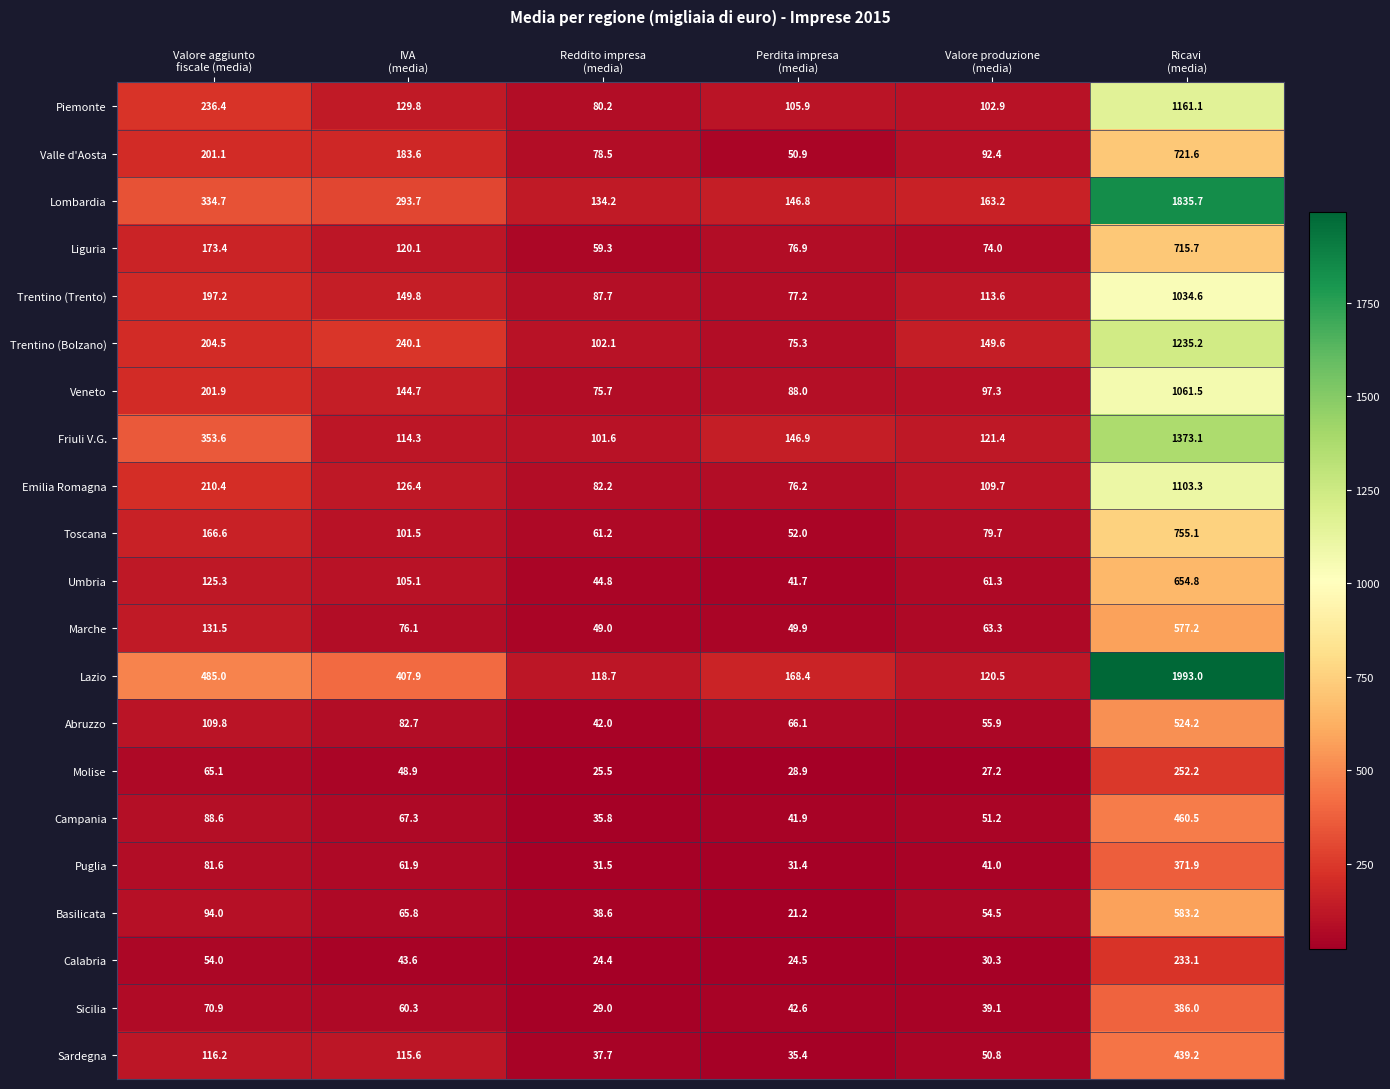

Which series has the largest total across all categories?

Lazio